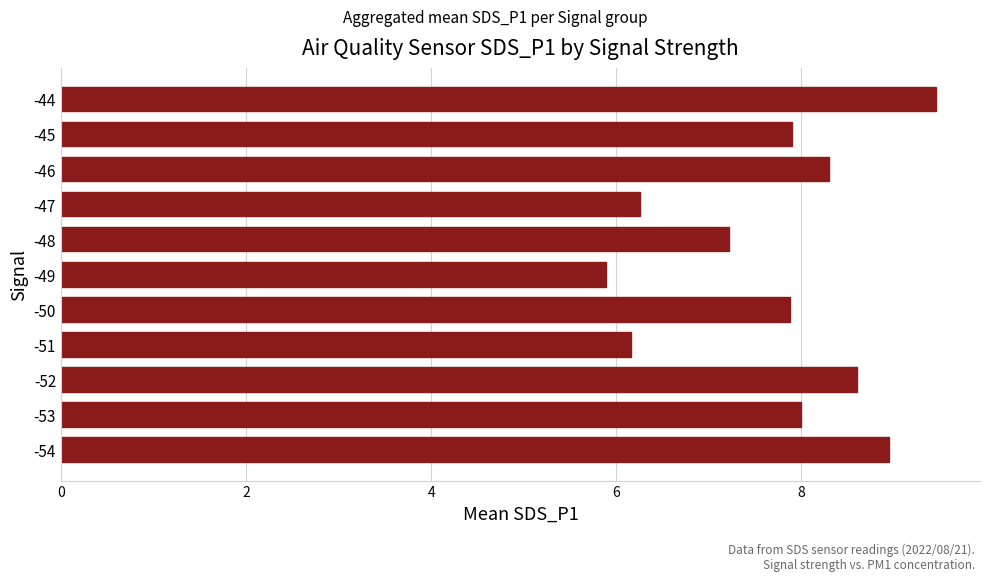

What is the difference between the maximum and minimum values?

3.6